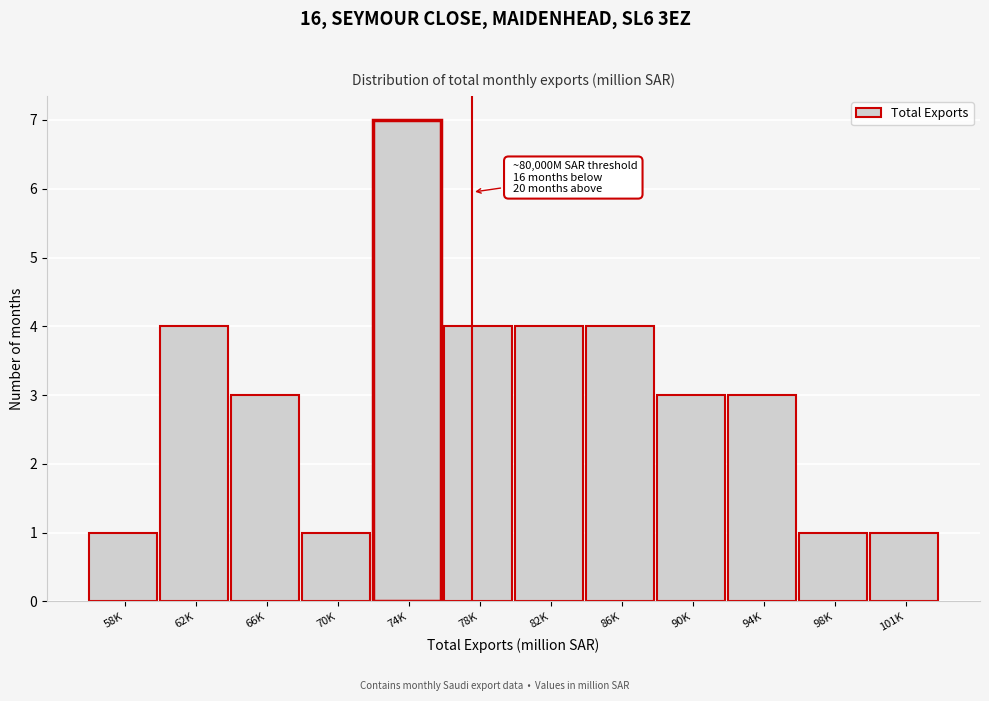

Reading left to right, extract all data points from this chart.

1	4	3	1	7	4	4	4	3	3	1	1